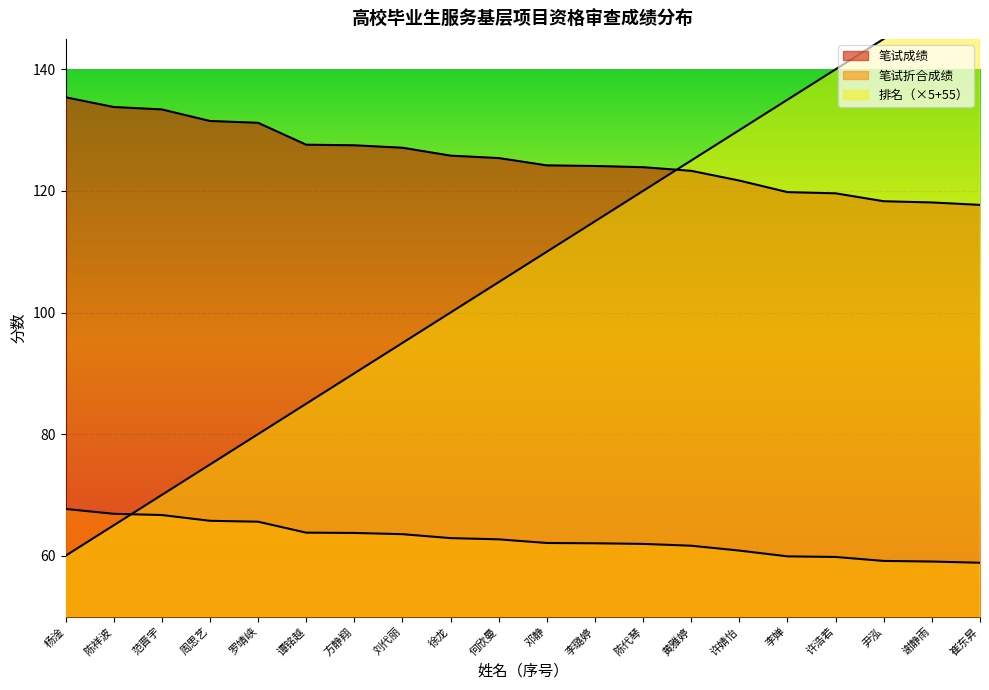

What is the minimum value for 笔试折合成绩?

58.9